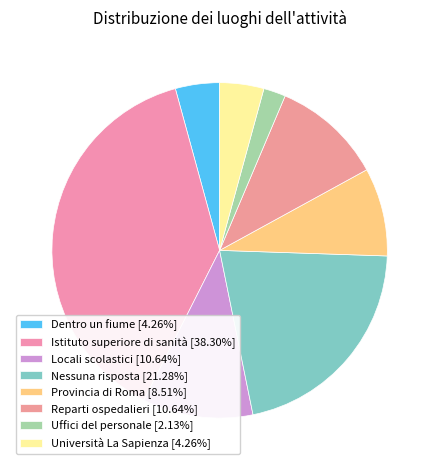

How many slices are in this pie chart?

8